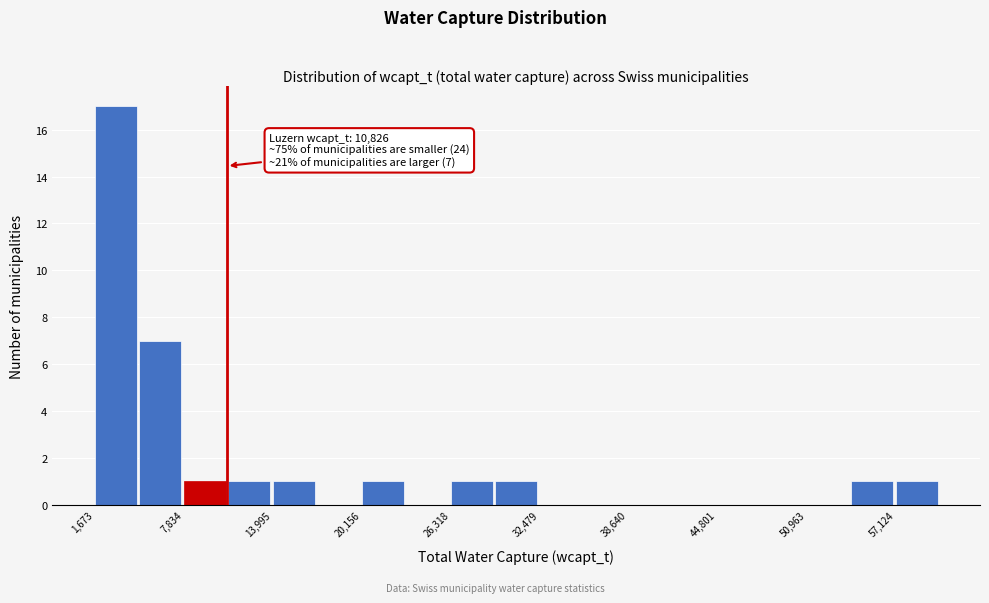

Read against the x-axis, roughly where is the centre of the tallest bar?

3000